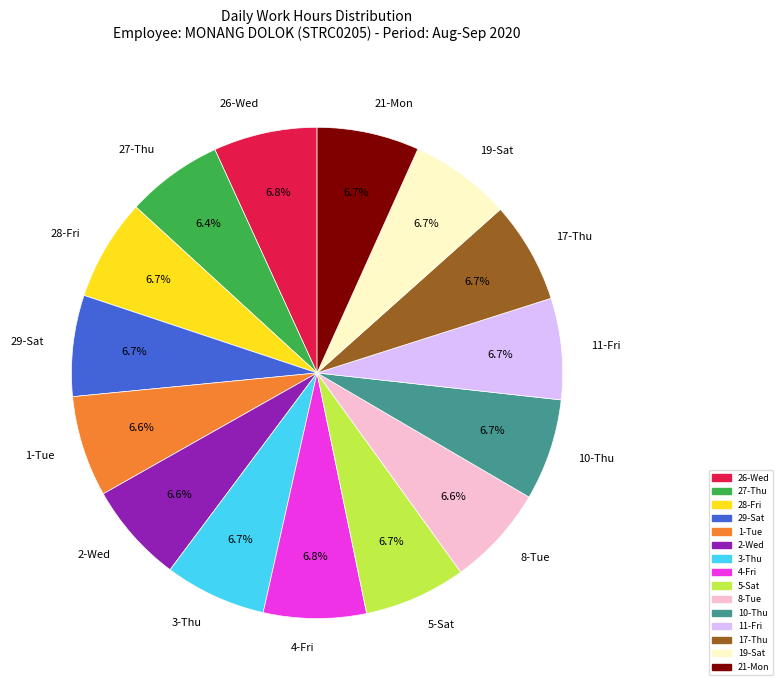

To the nearest percent, what is the average slice percentage?

7%